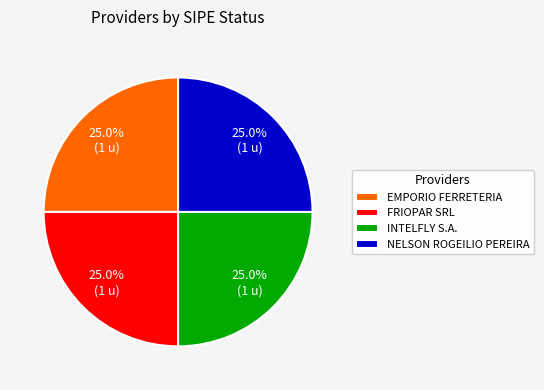

To the nearest percent, what portion does NELSON ROGEILIO PEREIRA represent?

25%